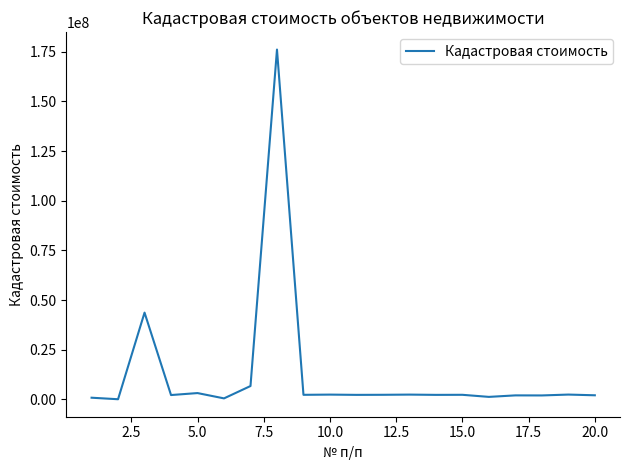

What is the greatest value displayed?

176137106.7